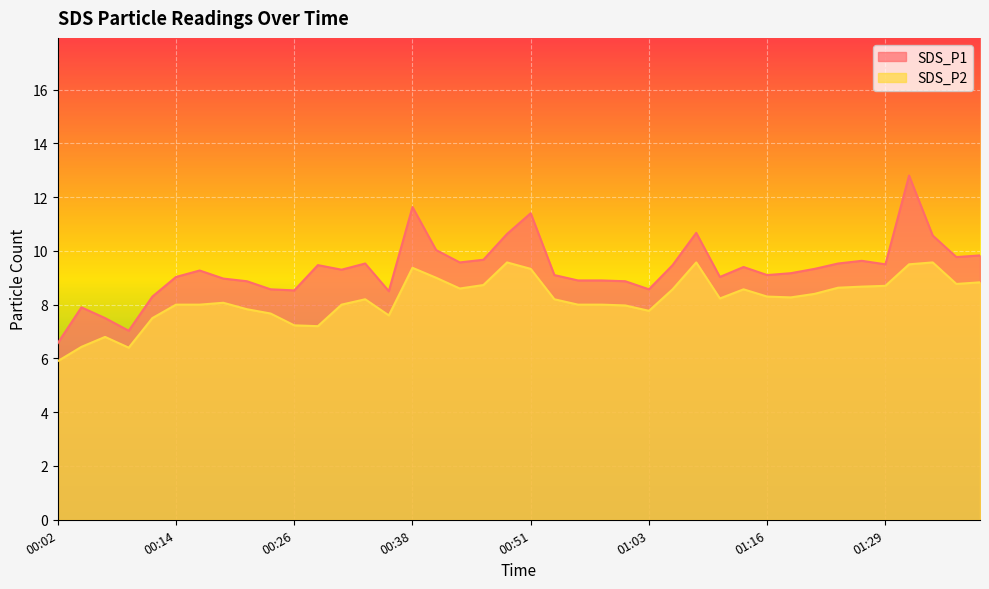

What is the label of the 3rd point from the left?

00:06